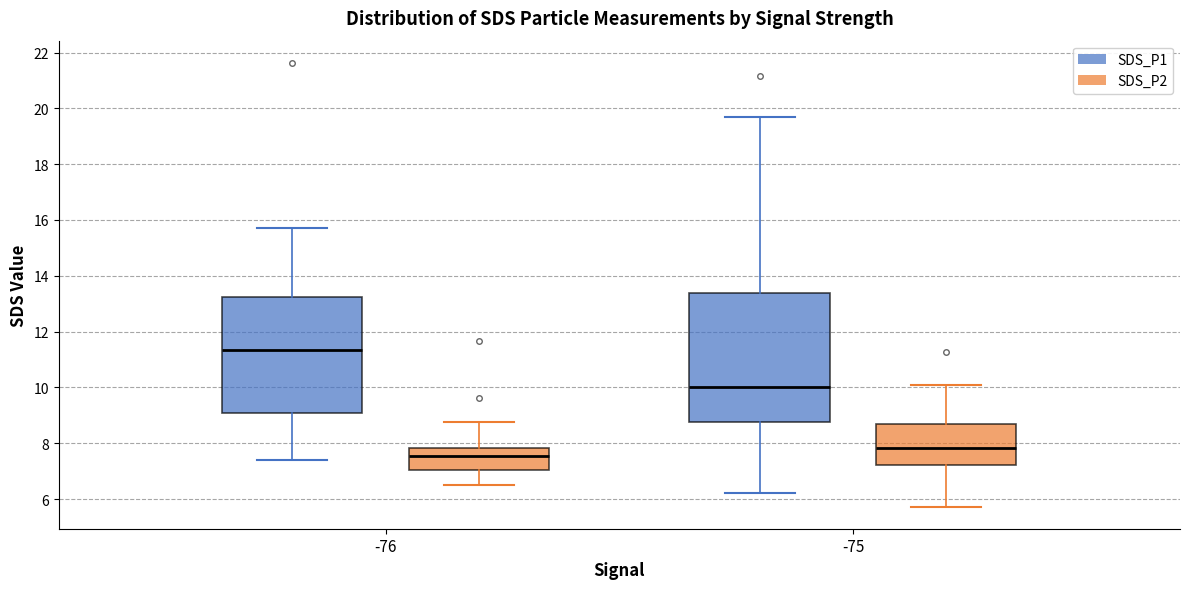

Which box's median line is the highest?

-76 (SDS_P1)